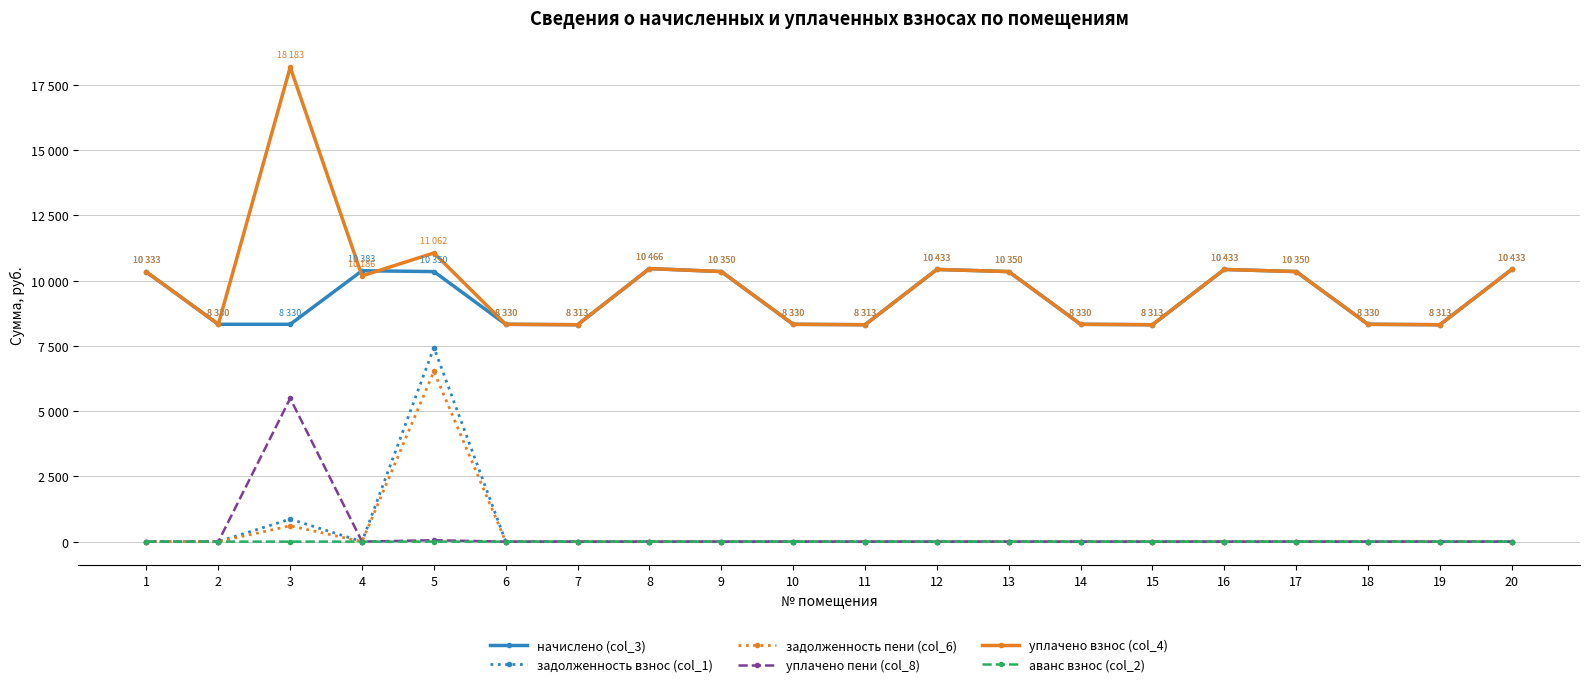

Where is задолженность пени (col_6) nearest to the value 3262?

3